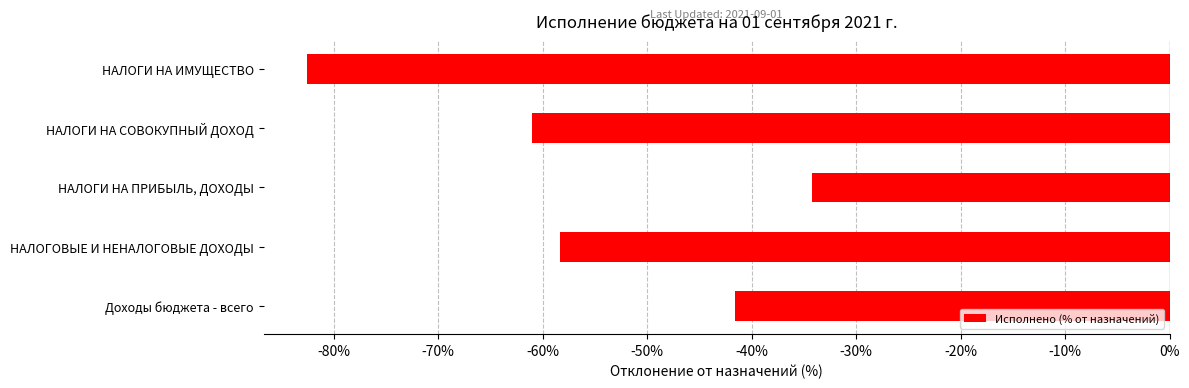

Rank the categories by value from lowest to highest.

НАЛОГИ НА ИМУЩЕСТВО, НАЛОГИ НА СОВОКУПНЫЙ ДОХОД, НАЛОГОВЫЕ И НЕНАЛОГОВЫЕ ДОХОДЫ, Доходы бюджета - всего, НАЛОГИ НА ПРИБЫЛЬ, ДОХОДЫ